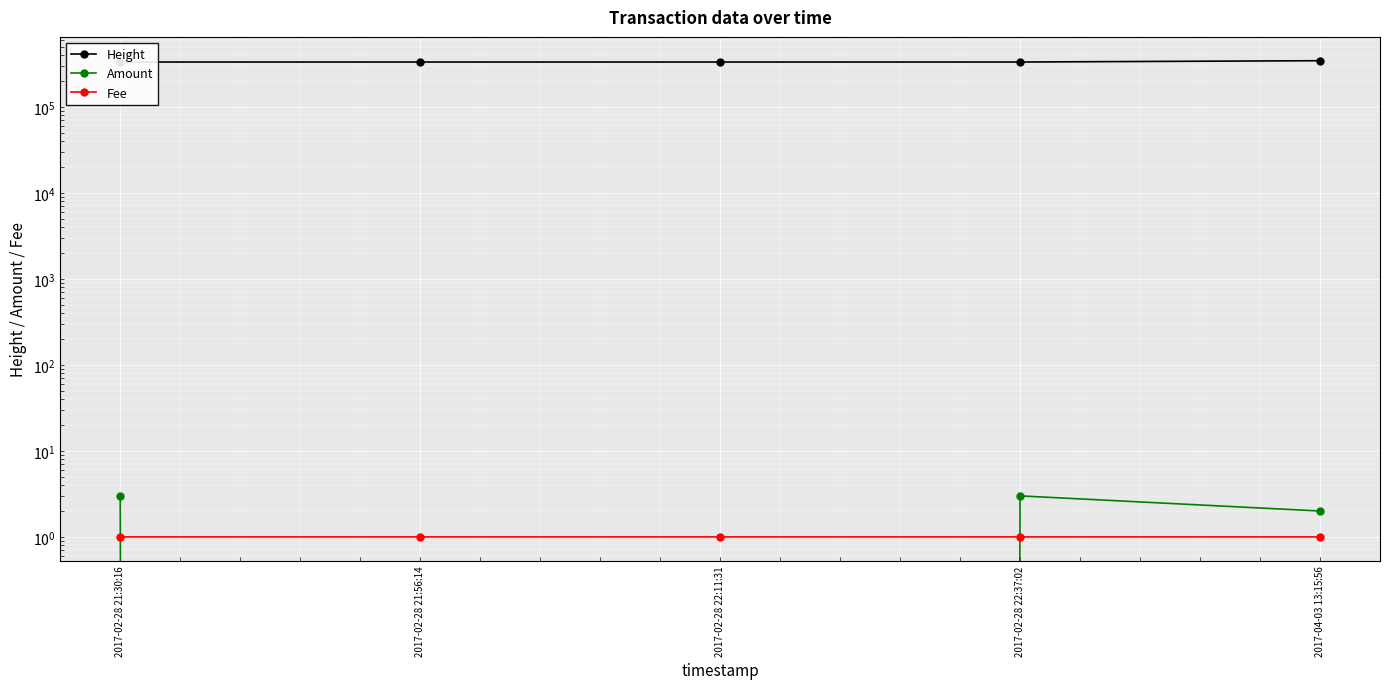

List the series in order of their peak value, highest first.

Height, Amount, Fee